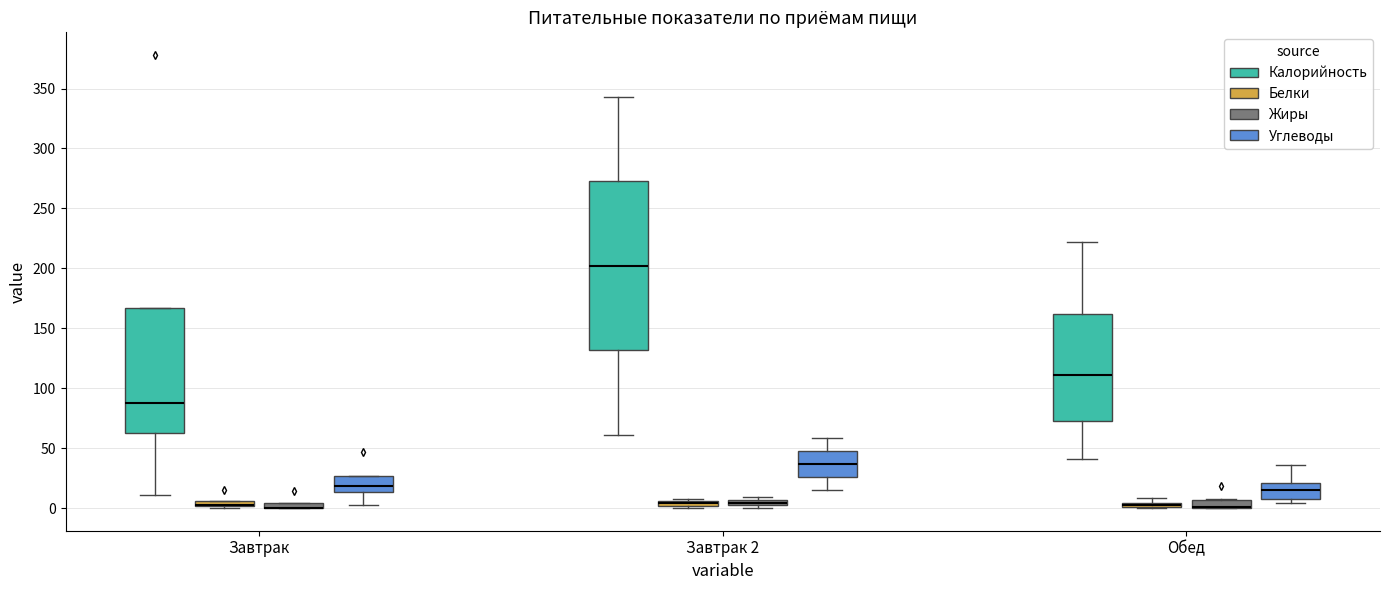

Where is the lower edge of the box for Завтрак 2 (Жиры) on the y-axis? The values are not printed on the chart, so give them approximately, as read against the axis.

0